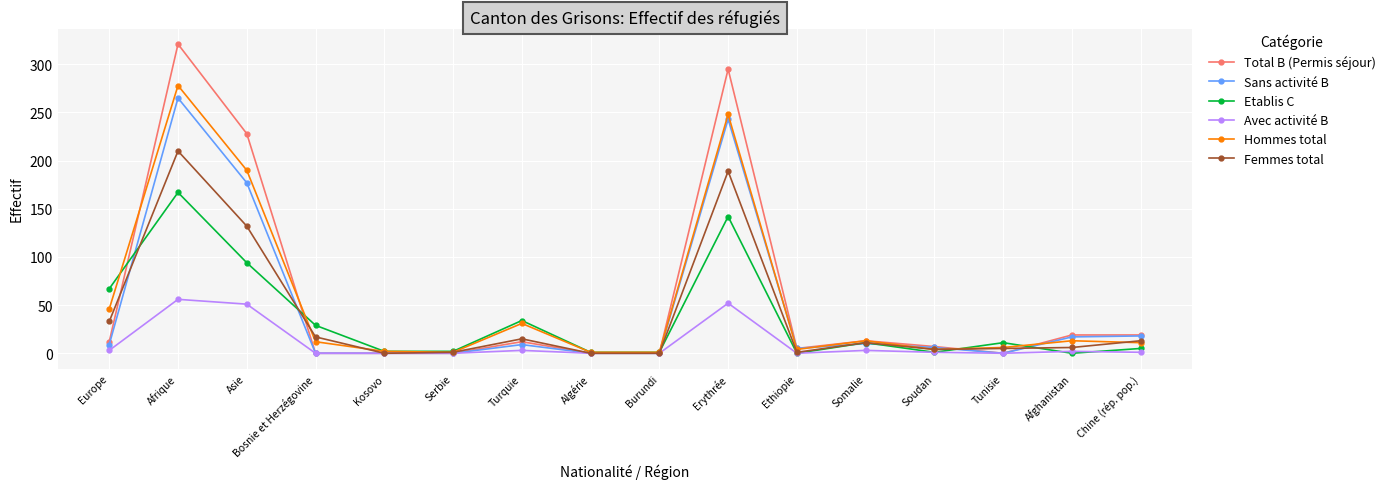

What position from the left is Soudan?

13